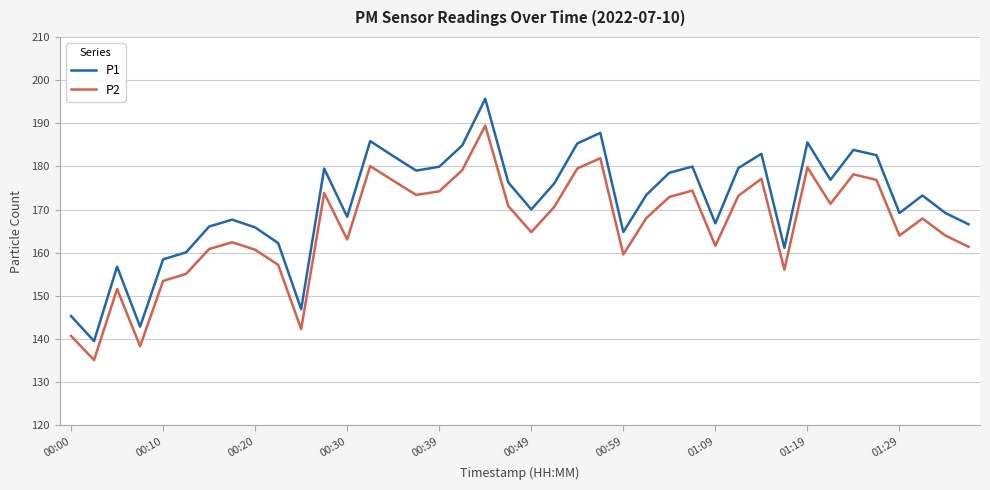

What is the difference between the maximum and minimum values in the P2 series?

54.3